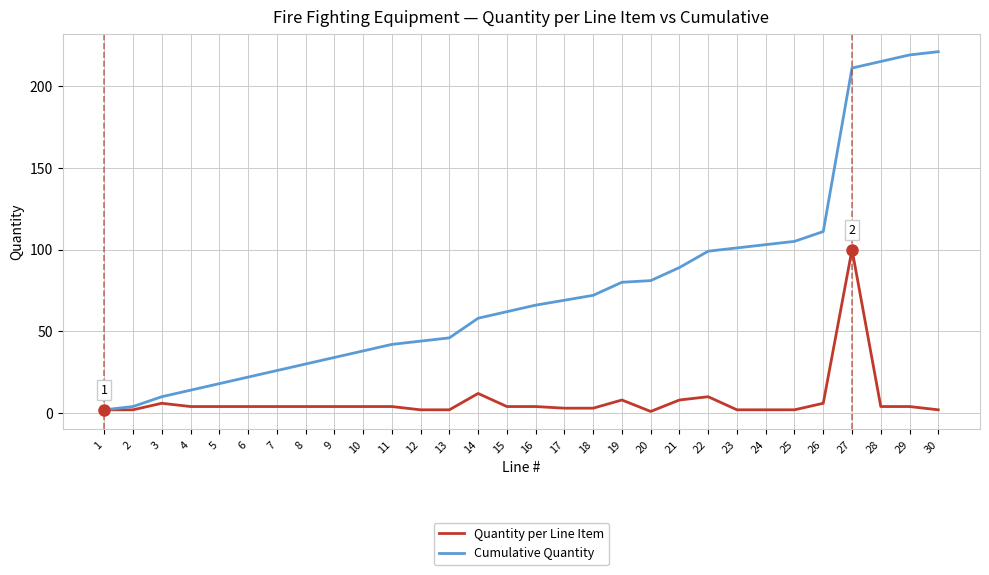

List the series in order of their overall mean, highest first.

Cumulative Quantity, Quantity per Line Item